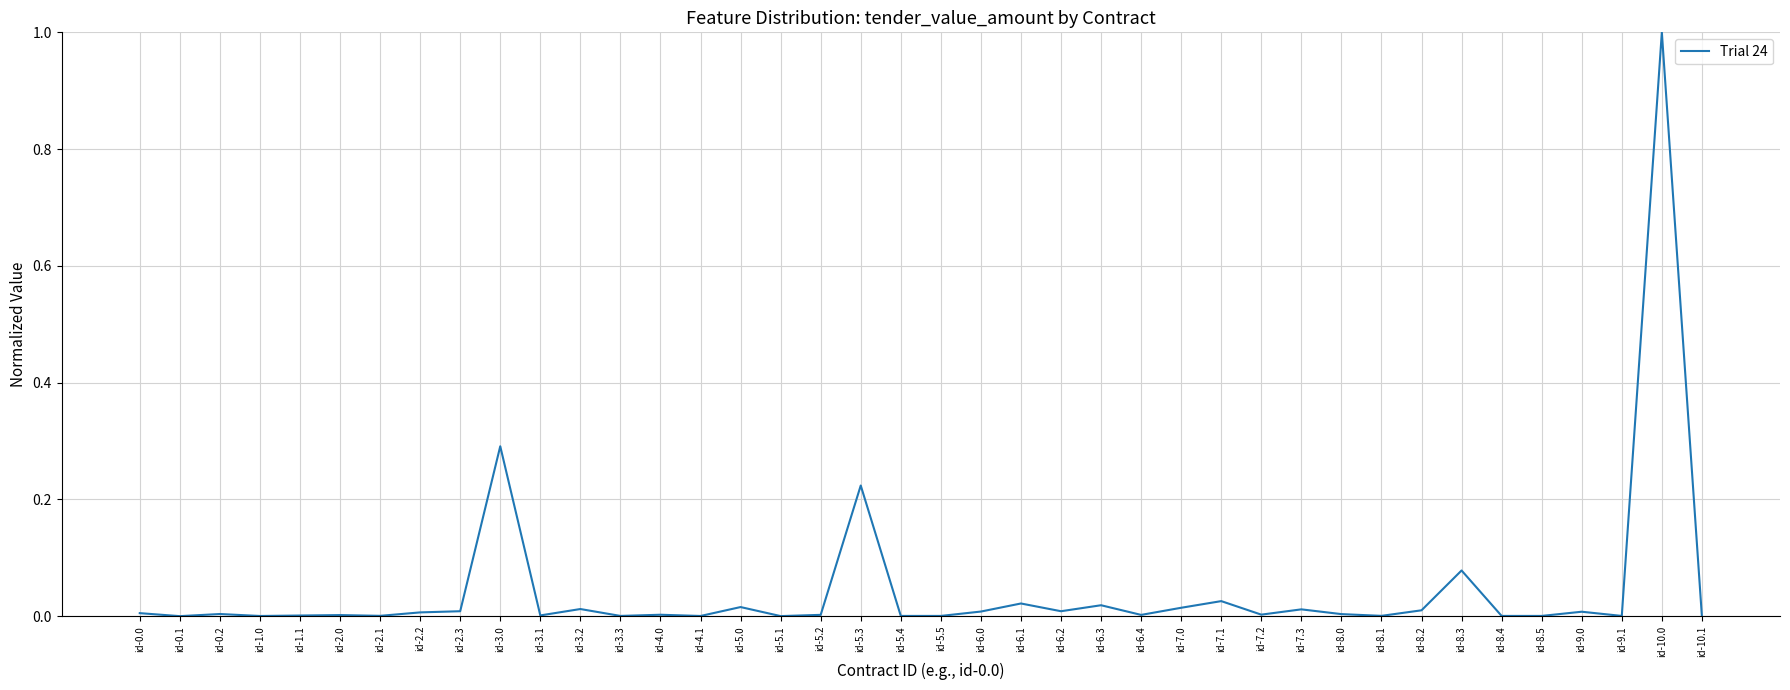

True or false: the data has more than 0 interior local peaks.

True